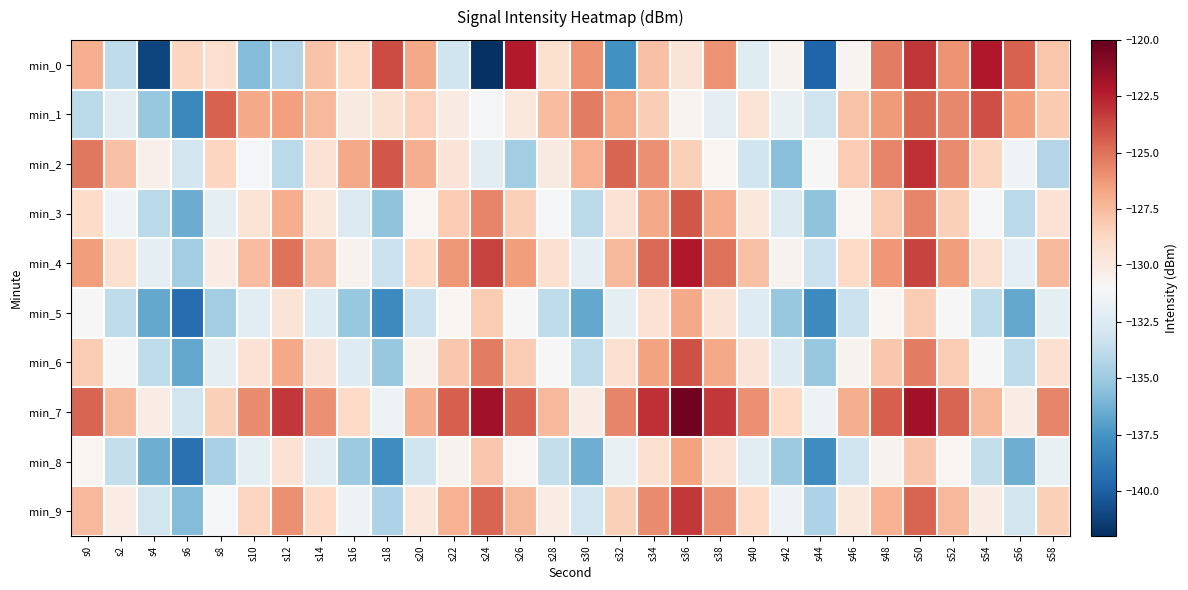

Reading left to right, what are all the values shown in this chart?

min_0: s0=-127.1	s2=-133.8	s4=-141.1	s6=-128.6	s8=-129.1	s10=-135.7	s12=-134.2	s14=-127.8	s16=-128.8	s18=-123.8	s20=-126.8	s22=-133.2	s24=-141.9	s26=-122.3	s28=-129.2	s30=-126.0	s32=-137.6	s34=-127.8	s36=-129.6	s38=-126.1	s40=-132.4	s42=-130.6	s44=-139.8	s46=-130.7	s48=-125.3	s50=-123.1	s52=-126.1	s54=-122.2	s56=-124.5	s58=-128.0
min_1: s0=-133.9	s2=-132.3	s4=-135.2	s6=-138.1	s8=-124.5	s10=-126.8	s12=-126.5	s14=-127.4	s16=-130.0	s18=-129.3	s20=-128.5	s22=-130.1	s24=-131.2	s26=-129.8	s28=-127.6	s30=-125.4	s32=-126.9	s34=-128.3	s36=-130.7	s38=-132.1	s40=-129.5	s42=-131.8	s44=-133.2	s46=-127.9	s48=-126.3	s50=-124.8	s52=-125.7	s54=-123.9	s56=-126.5	s58=-128.1
min_2: s0=-125.2	s2=-127.8	s4=-130.4	s6=-133.0	s8=-128.6	s10=-131.2	s12=-134.0	s14=-129.4	s16=-126.8	s18=-124.2	s20=-127.0	s22=-129.6	s24=-132.2	s26=-134.8	s28=-130.0	s30=-127.2	s32=-124.6	s34=-126.0	s36=-128.4	s38=-130.8	s40=-133.2	s42=-135.6	s44=-131.0	s46=-128.2	s48=-125.6	s50=-123.0	s52=-125.8	s54=-128.6	s56=-131.4	s58=-134.2
min_3: s0=-129.0	s2=-131.5	s4=-134.0	s6=-136.5	s8=-132.0	s10=-129.5	s12=-127.0	s14=-129.8	s16=-132.6	s18=-135.4	s20=-130.8	s22=-128.2	s24=-125.6	s26=-128.4	s28=-131.2	s30=-134.0	s32=-129.4	s34=-126.8	s36=-124.2	s38=-127.0	s40=-129.8	s42=-132.6	s44=-135.4	s46=-130.8	s48=-128.2	s50=-125.6	s52=-128.4	s54=-131.2	s56=-134.0	s58=-129.4
min_4: s0=-126.4	s2=-129.2	s4=-132.0	s6=-134.8	s8=-130.2	s10=-127.6	s12=-125.0	s14=-127.8	s16=-130.6	s18=-133.4	s20=-128.8	s22=-126.2	s24=-123.6	s26=-126.4	s28=-129.2	s30=-132.0	s32=-127.4	s34=-124.8	s36=-122.2	s38=-125.0	s40=-127.8	s42=-130.6	s44=-133.4	s46=-128.8	s48=-126.2	s50=-123.6	s52=-126.4	s54=-129.2	s56=-132.0	s58=-127.4
min_5: s0=-131.0	s2=-133.8	s4=-136.6	s6=-139.4	s8=-134.8	s10=-132.2	s12=-129.6	s14=-132.4	s16=-135.2	s18=-138.0	s20=-133.4	s22=-130.8	s24=-128.2	s26=-131.0	s28=-133.8	s30=-136.6	s32=-132.0	s34=-129.4	s36=-126.8	s38=-129.6	s40=-132.4	s42=-135.2	s44=-138.0	s46=-133.4	s48=-130.8	s50=-128.2	s52=-131.0	s54=-133.8	s56=-136.6	s58=-132.0
min_6: s0=-128.2	s2=-131.0	s4=-133.8	s6=-136.6	s8=-132.0	s10=-129.4	s12=-126.8	s14=-129.6	s16=-132.4	s18=-135.2	s20=-130.6	s22=-128.0	s24=-125.4	s26=-128.2	s28=-131.0	s30=-133.8	s32=-129.2	s34=-126.6	s36=-124.0	s38=-126.8	s40=-129.6	s42=-132.4	s44=-135.2	s46=-130.6	s48=-128.0	s50=-125.4	s52=-128.2	s54=-131.0	s56=-133.8	s58=-129.2
min_7: s0=-124.6	s2=-127.4	s4=-130.2	s6=-133.0	s8=-128.4	s10=-125.8	s12=-123.2	s14=-126.0	s16=-128.8	s18=-131.6	s20=-127.0	s22=-124.4	s24=-121.8	s26=-124.6	s28=-127.4	s30=-130.2	s32=-125.6	s34=-123.0	s36=-120.4	s38=-123.2	s40=-126.0	s42=-128.8	s44=-131.6	s46=-127.0	s48=-124.4	s50=-121.8	s52=-124.6	s54=-127.4	s56=-130.2	s58=-125.6
min_8: s0=-130.8	s2=-133.6	s4=-136.4	s6=-139.2	s8=-134.6	s10=-132.0	s12=-129.4	s14=-132.2	s16=-135.0	s18=-137.8	s20=-133.2	s22=-130.6	s24=-128.0	s26=-130.8	s28=-133.6	s30=-136.4	s32=-131.8	s34=-129.2	s36=-126.6	s38=-129.4	s40=-132.2	s42=-135.0	s44=-137.8	s46=-133.2	s48=-130.6	s50=-128.0	s52=-130.8	s54=-133.6	s56=-136.4	s58=-131.8
min_9: s0=-127.4	s2=-130.2	s4=-133.0	s6=-135.8	s8=-131.2	s10=-128.6	s12=-126.0	s14=-128.8	s16=-131.6	s18=-134.4	s20=-129.8	s22=-127.2	s24=-124.6	s26=-127.4	s28=-130.2	s30=-133.0	s32=-128.4	s34=-125.8	s36=-123.2	s38=-126.0	s40=-128.8	s42=-131.6	s44=-134.4	s46=-129.8	s48=-127.2	s50=-124.6	s52=-127.4	s54=-130.2	s56=-133.0	s58=-128.4